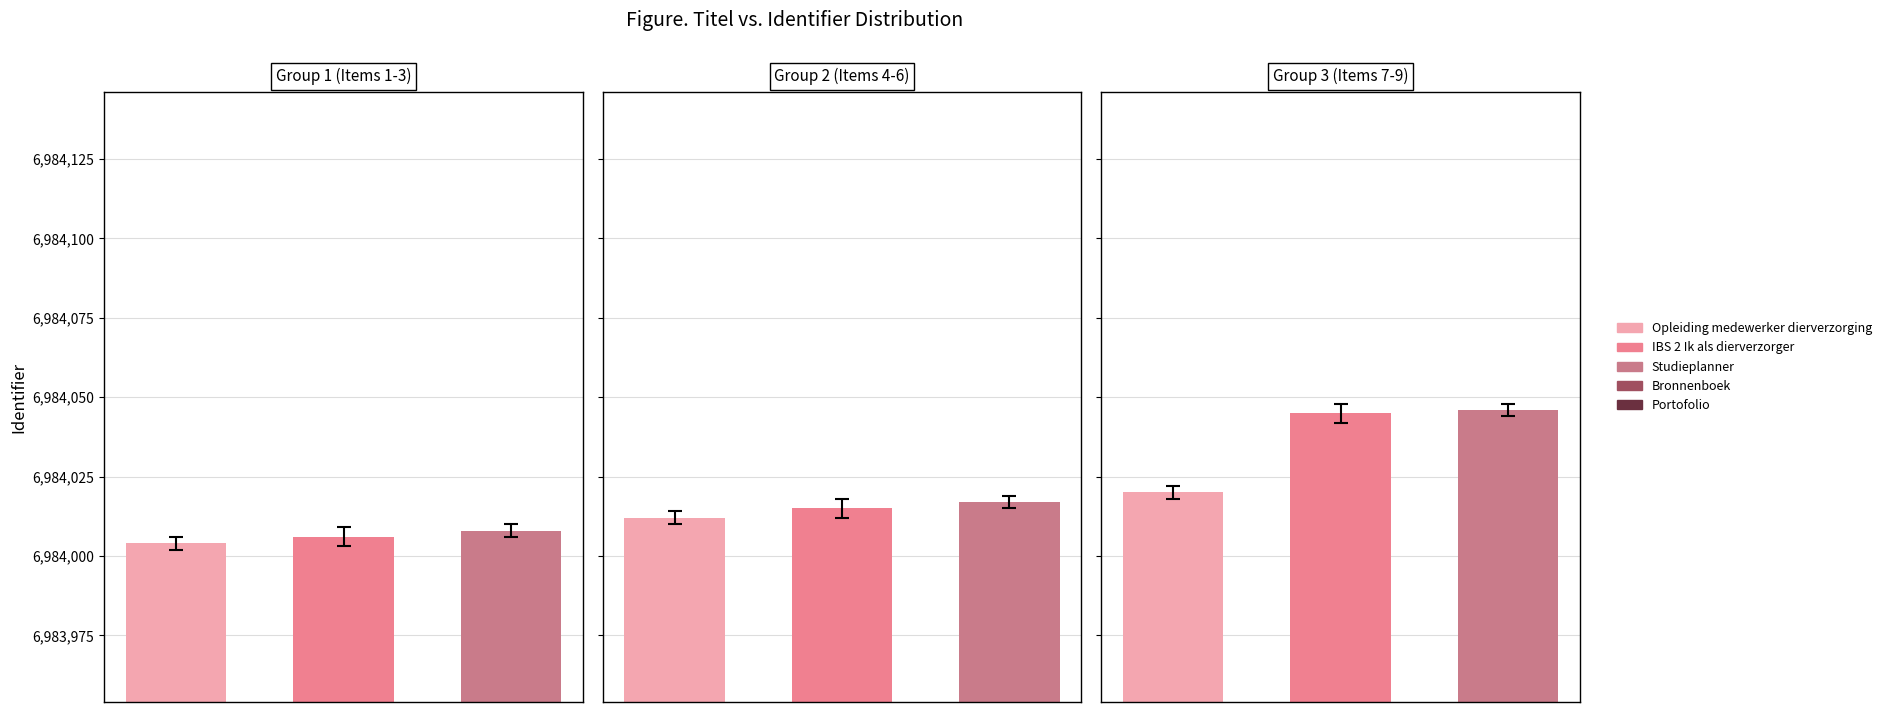

What is the value of the Group 2 (Items 4-6) bar at the 3rd from the left?

6984017